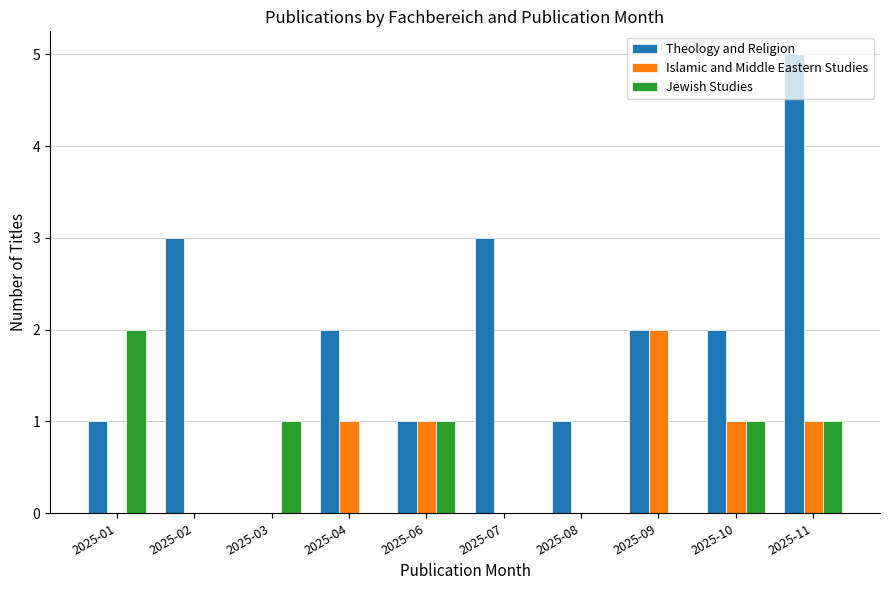

What is the highest value of the Theology and Religion series?

5